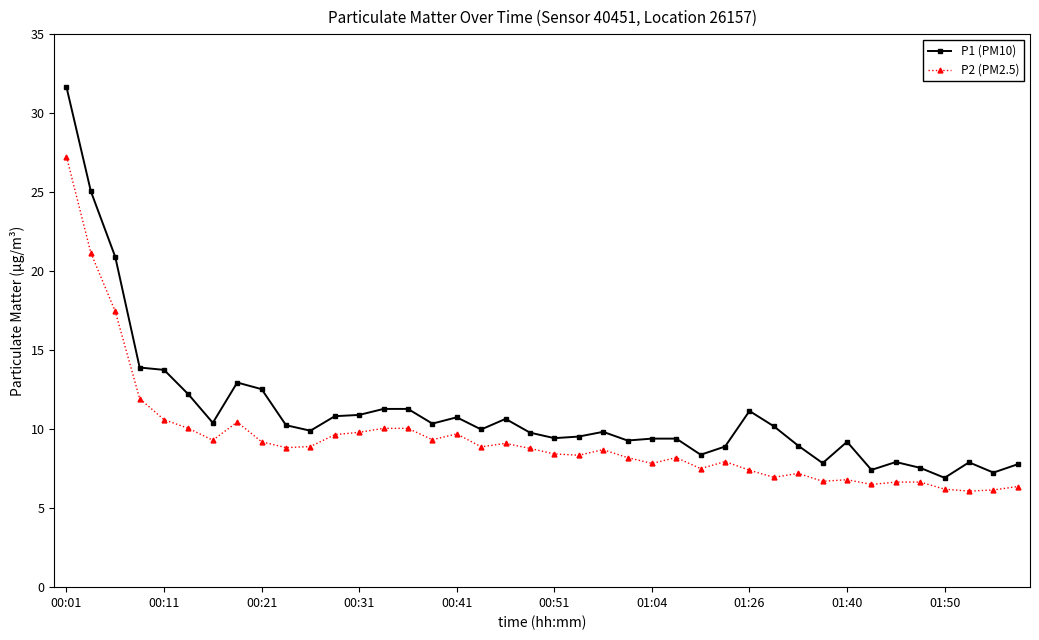

What is the minimum value for P1 (PM10)?

6.9